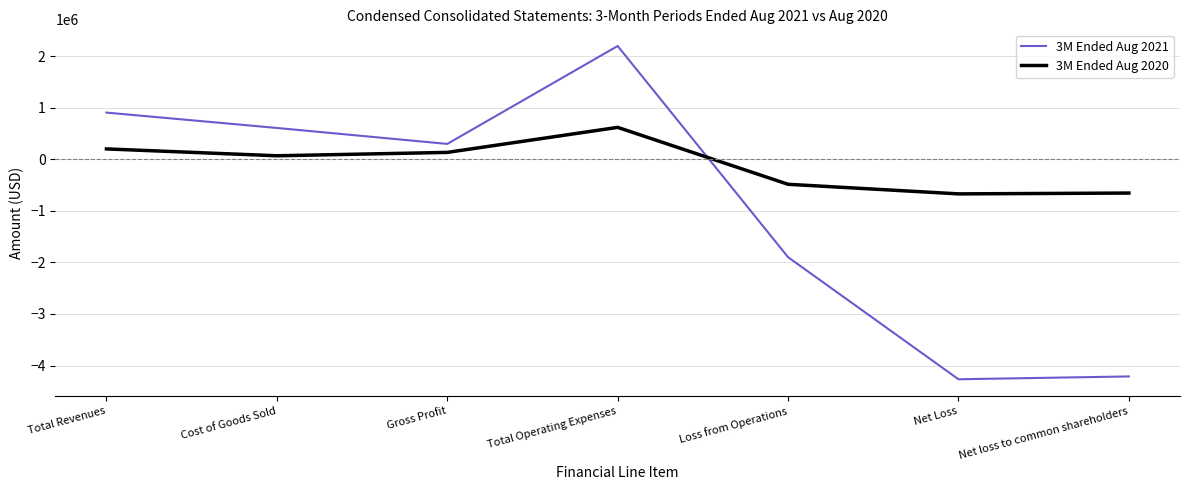

How many intersections are there between 3M Ended Aug 2021 and 3M Ended Aug 2020?

1